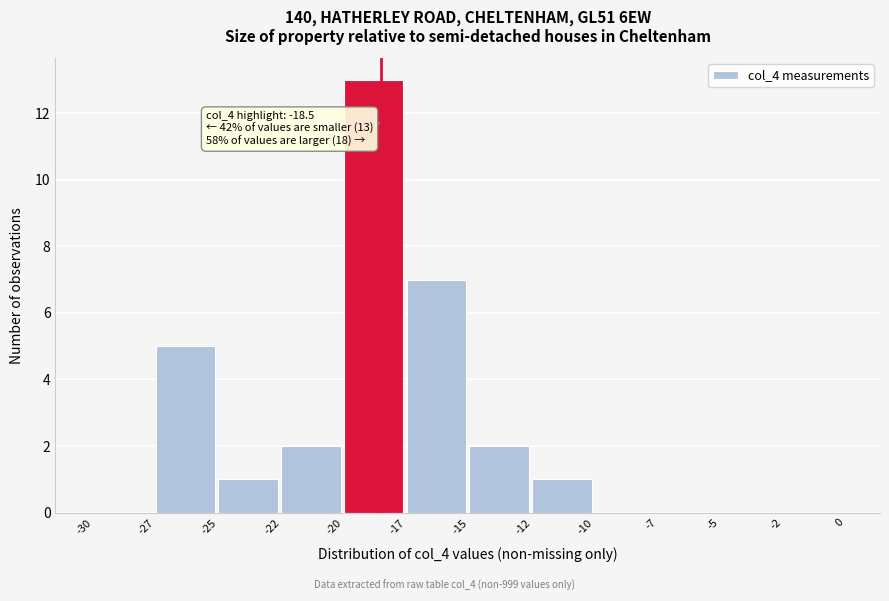

Reading right to left, list all the values displayed in this chart.

-2=0	-5=0	-7=0	-10=0	-12=1	-15=2	-17=7	-20=13	-22=2	-25=1	-27=5	-30=0